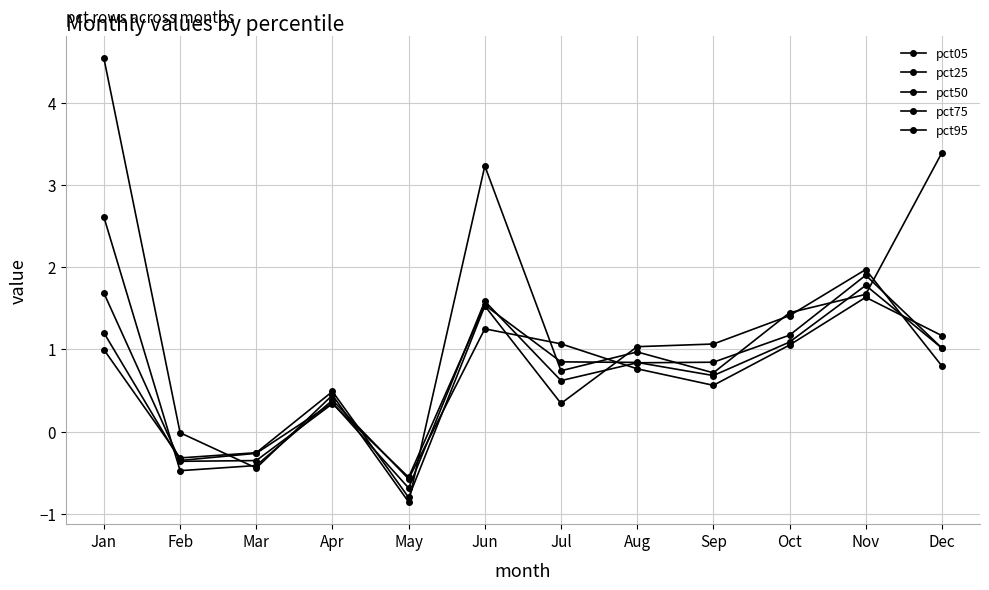

How many interior local valleys does the pct05 series have?

4